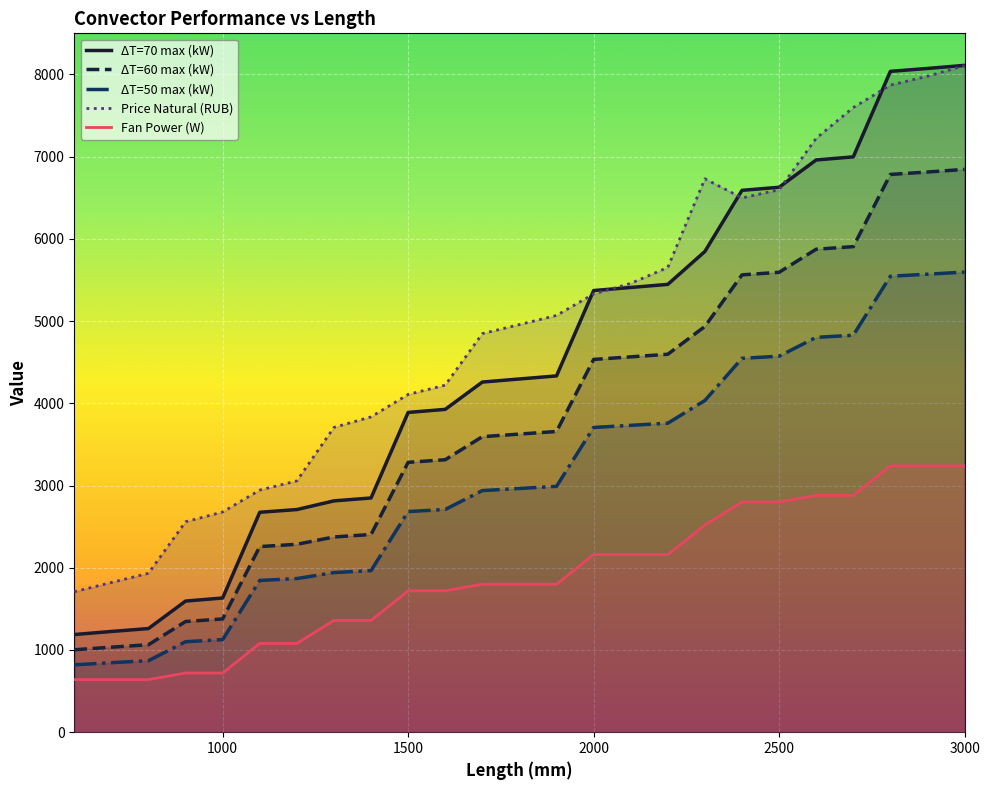

True or false: Fan Power (W) and ΔT=70 max (kW) cross at least once.

False